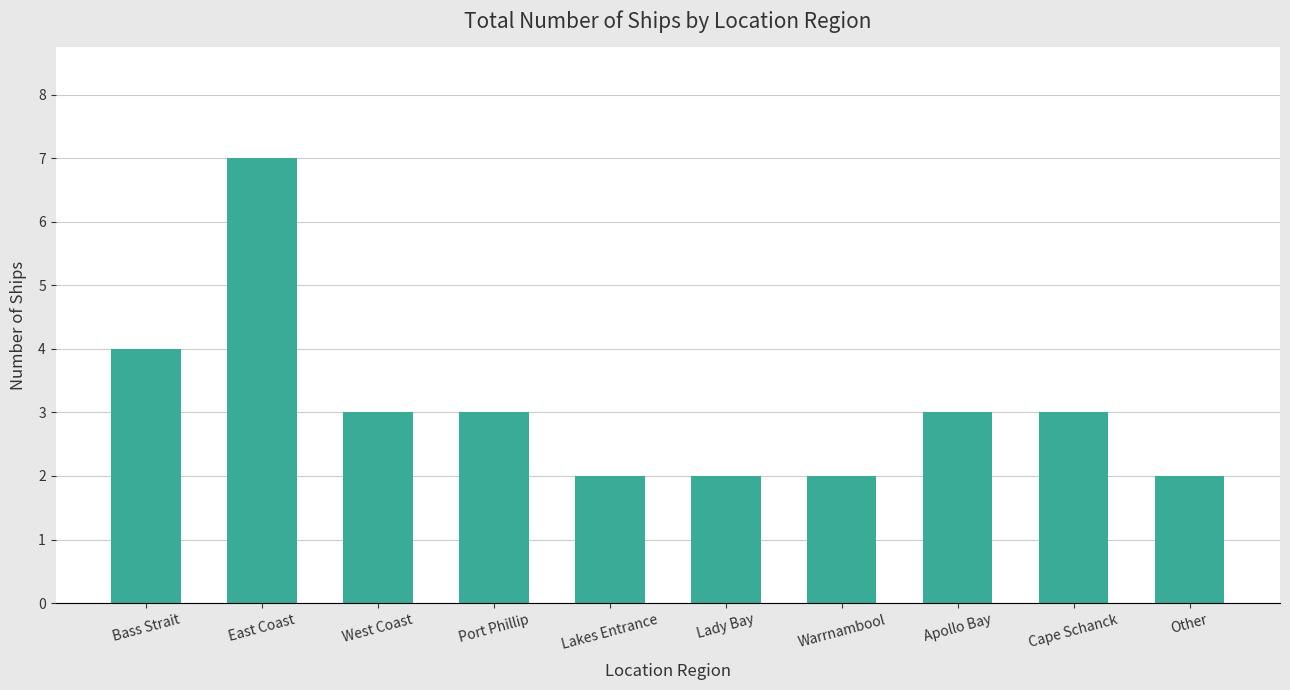

The value at West Coast is 4. True or false?

False